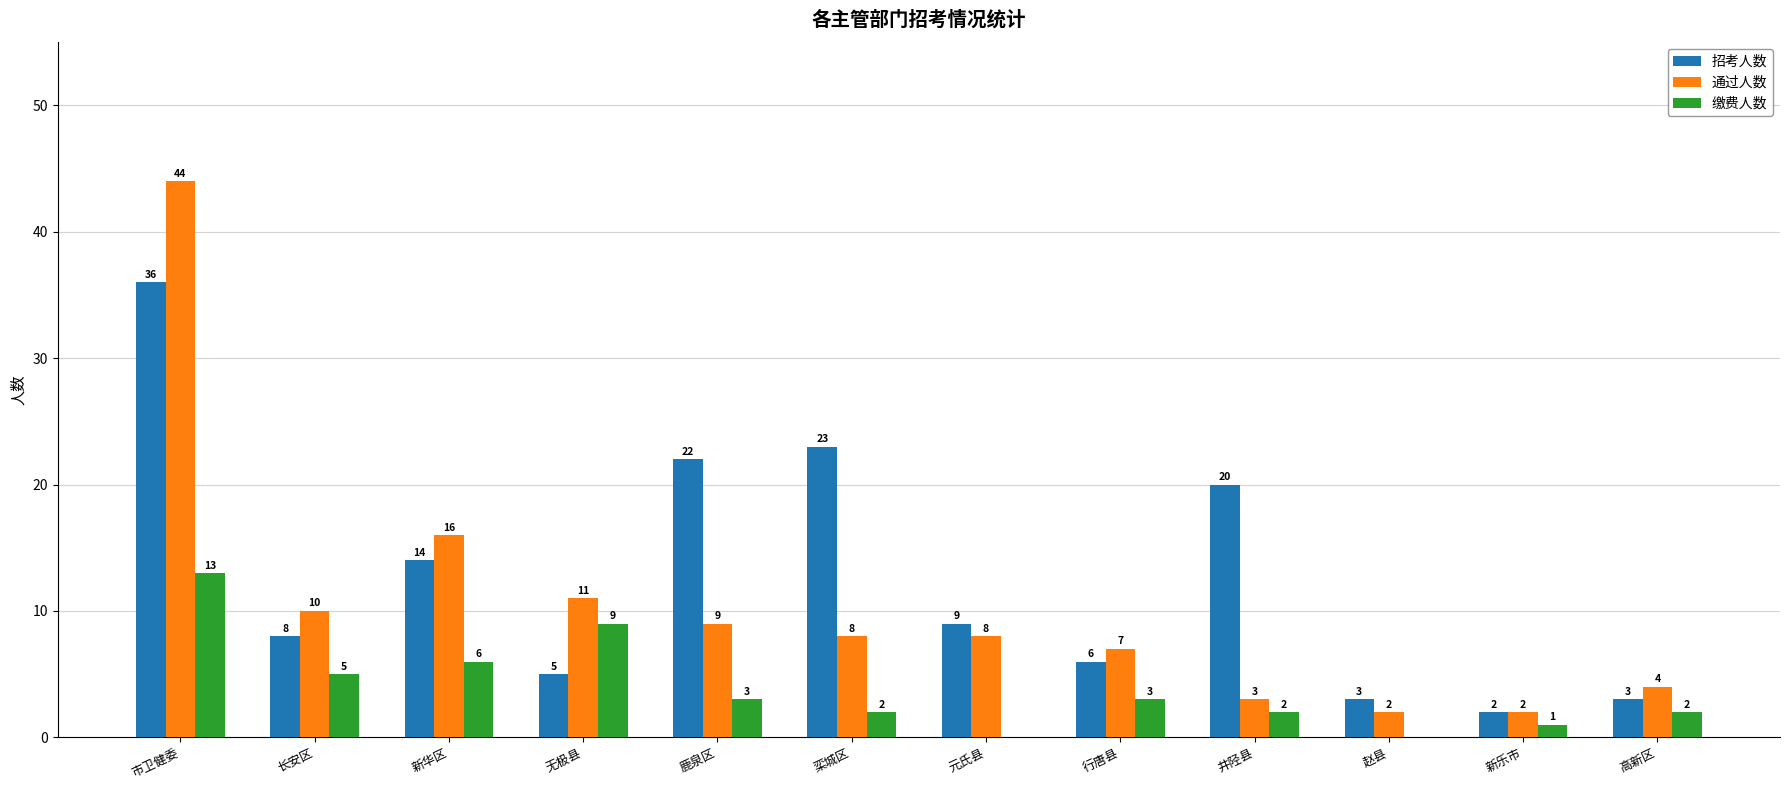

What is the maximum value shown in the chart?

44